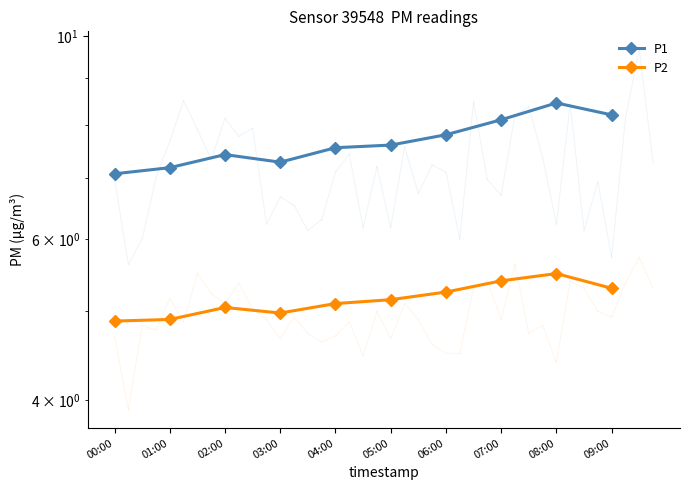

Which label corresponds to the smallest value in the chart?

00:00